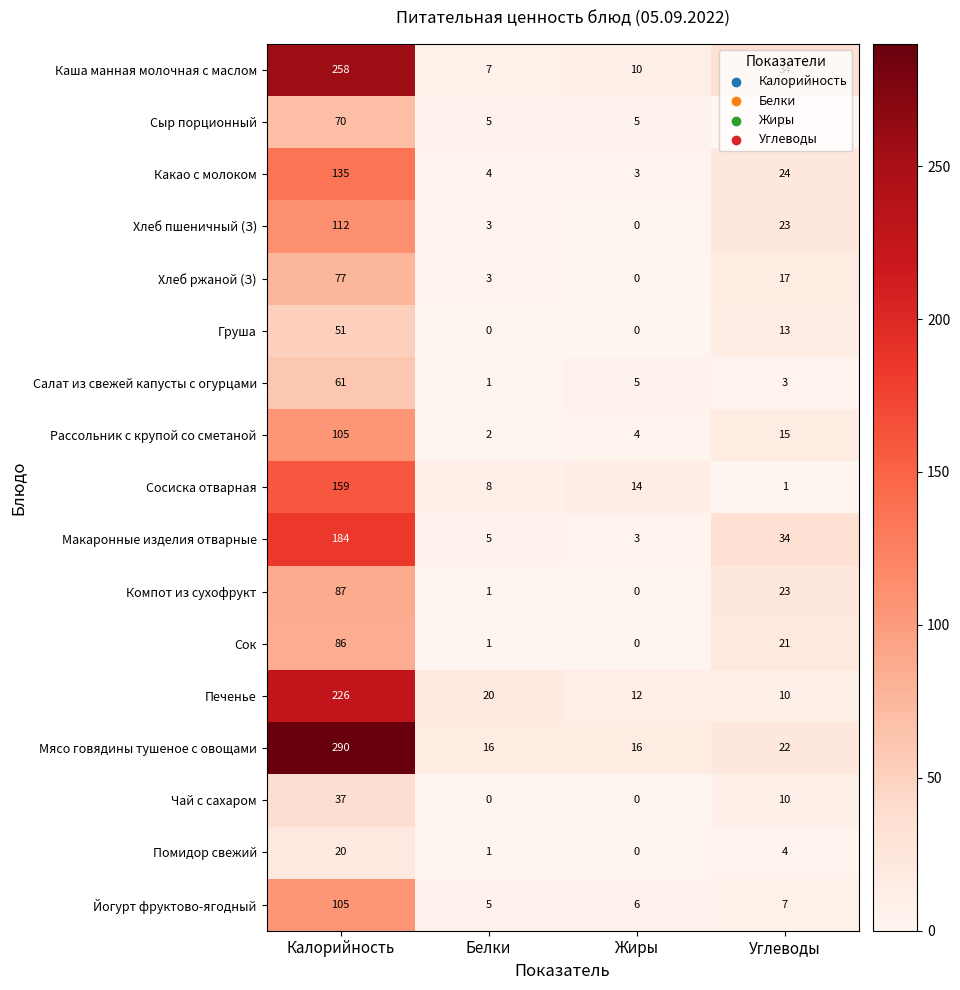

At which label does Груша first exceed 13?

Калорийность